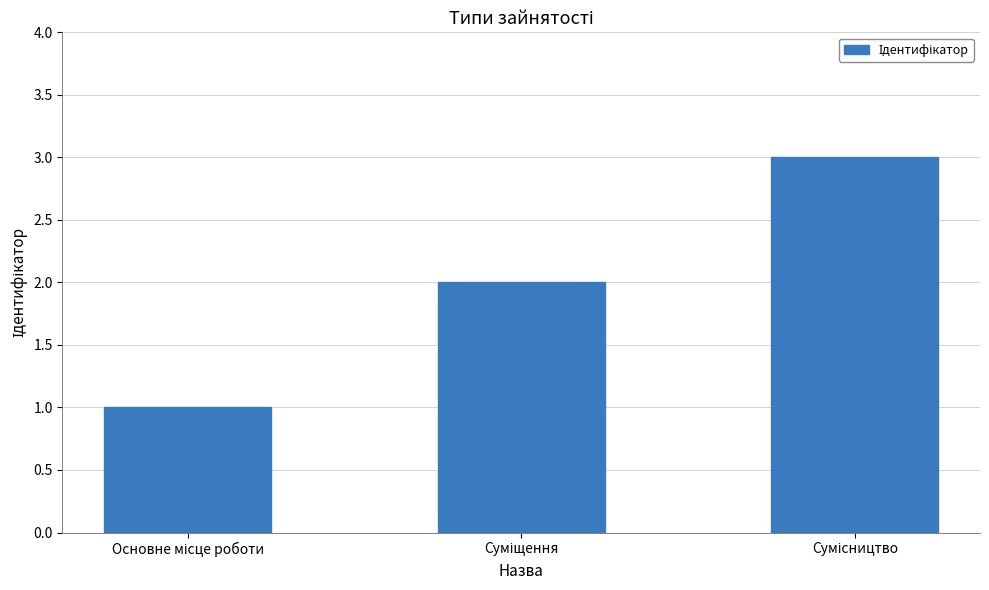

What is the maximum value shown in the chart?

3